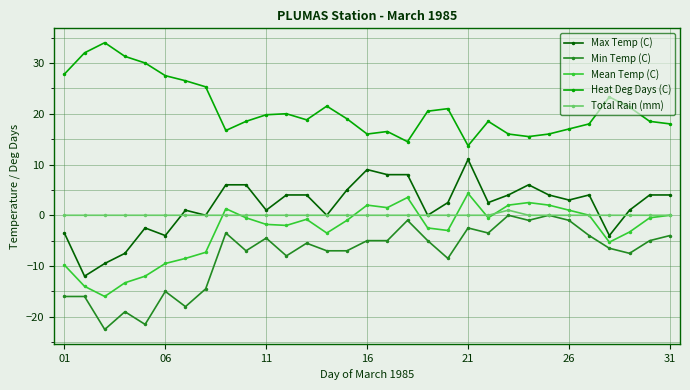

Which series has the largest total across all categories?

Heat Deg Days (C)